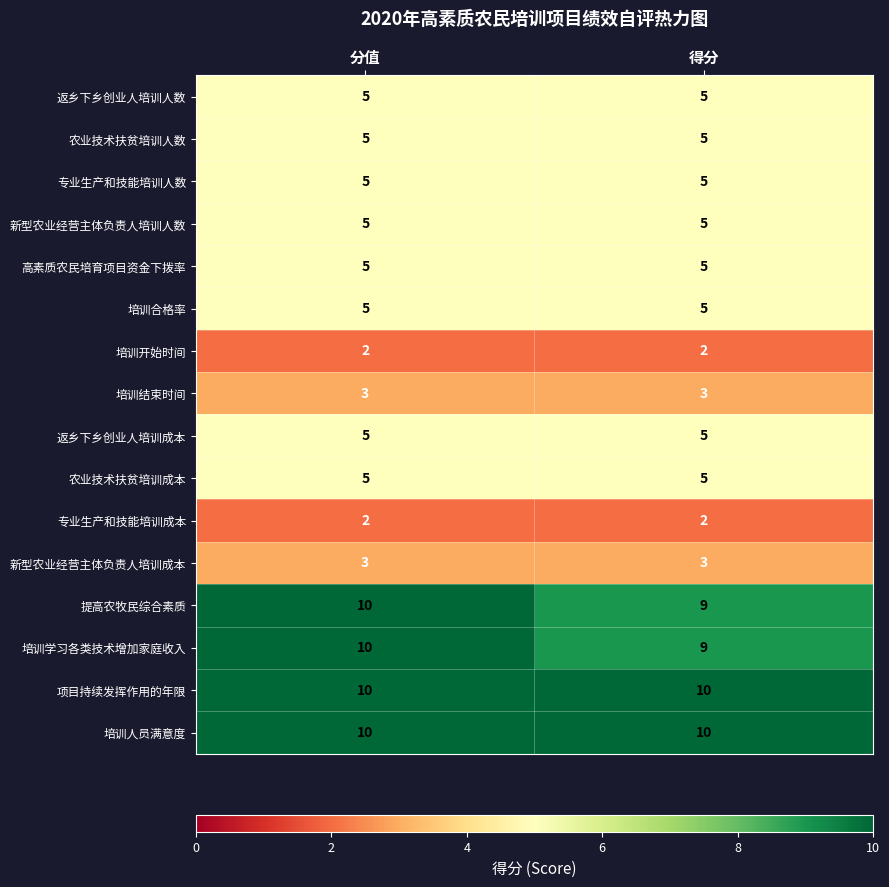

What is the total value across all series at 分值?

90